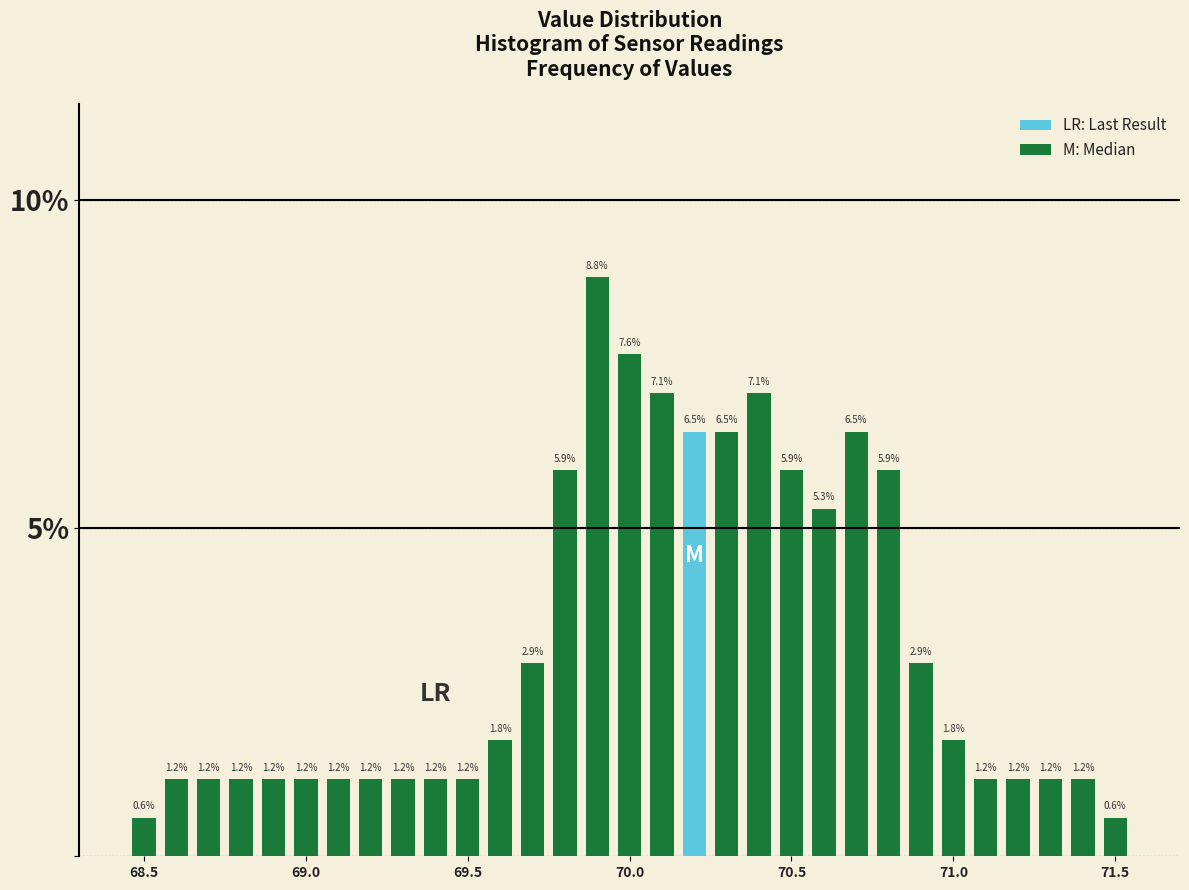

Around what value on the x-axis is the tallest bar? Give the approximate position of its centre, as read against the axis.

69.90